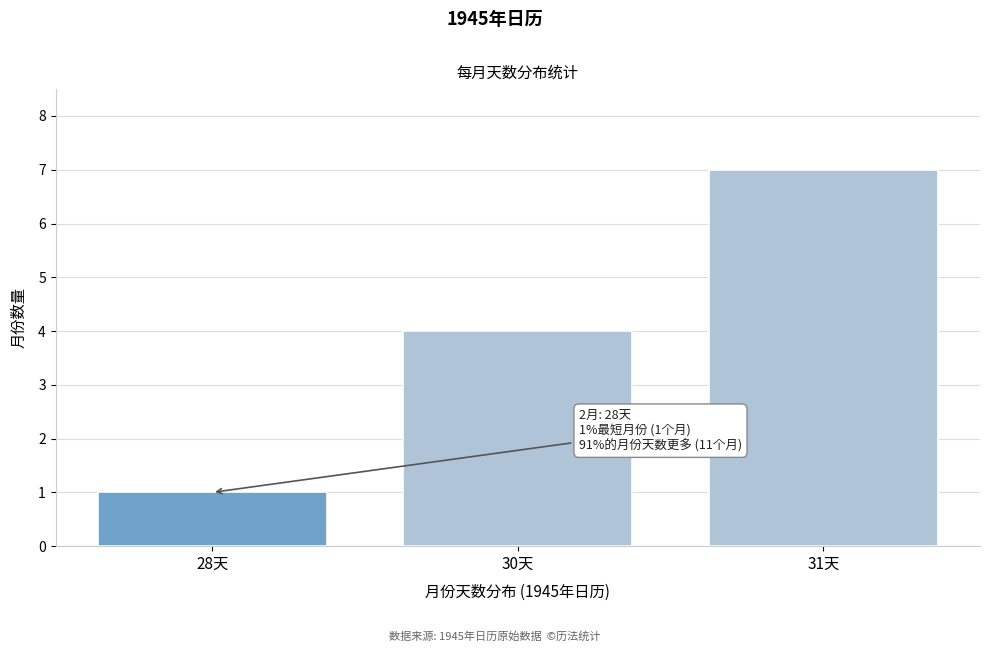

Reading right to left, what are all the values shown in this chart?

31天=7	30天=4	28天=1